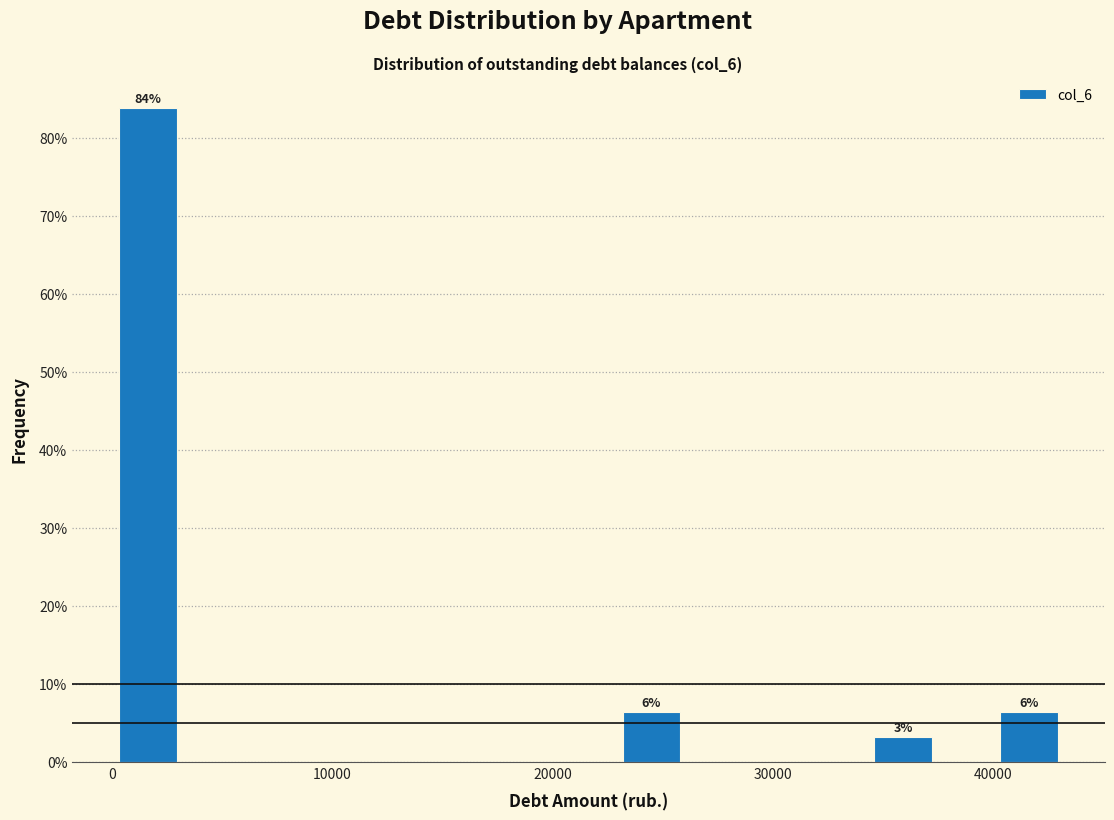

Around what value on the x-axis is the tallest bar? Give the approximate position of its centre, as read against the axis.

2000